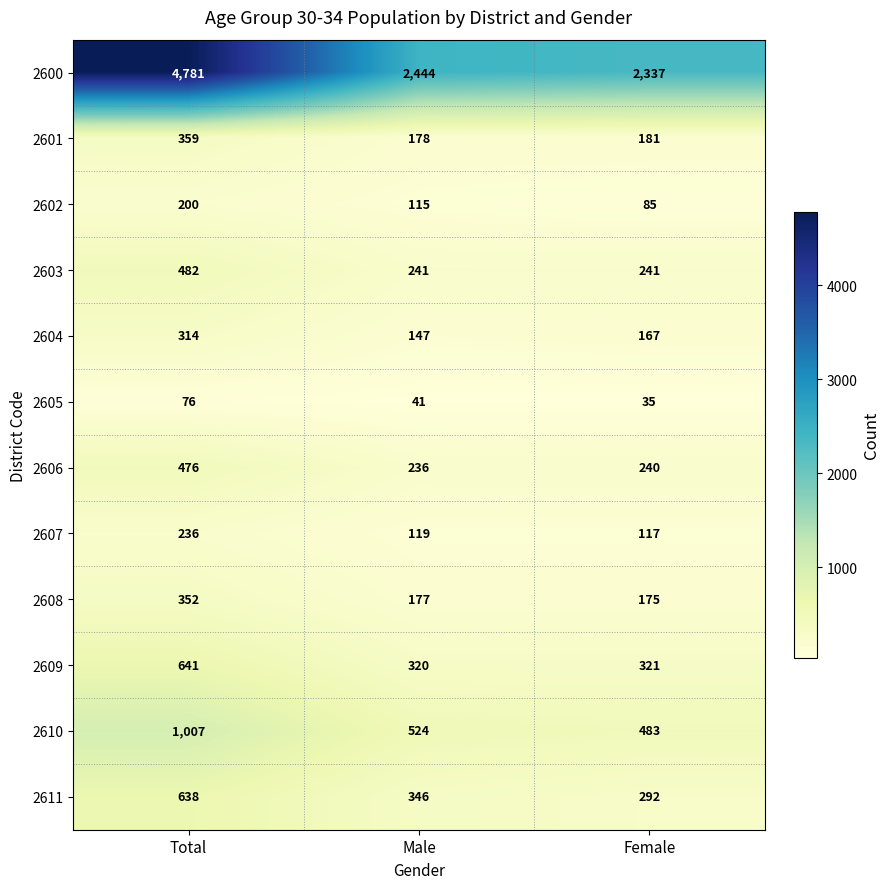

The value of 2608 at Male is 275. True or false?

False